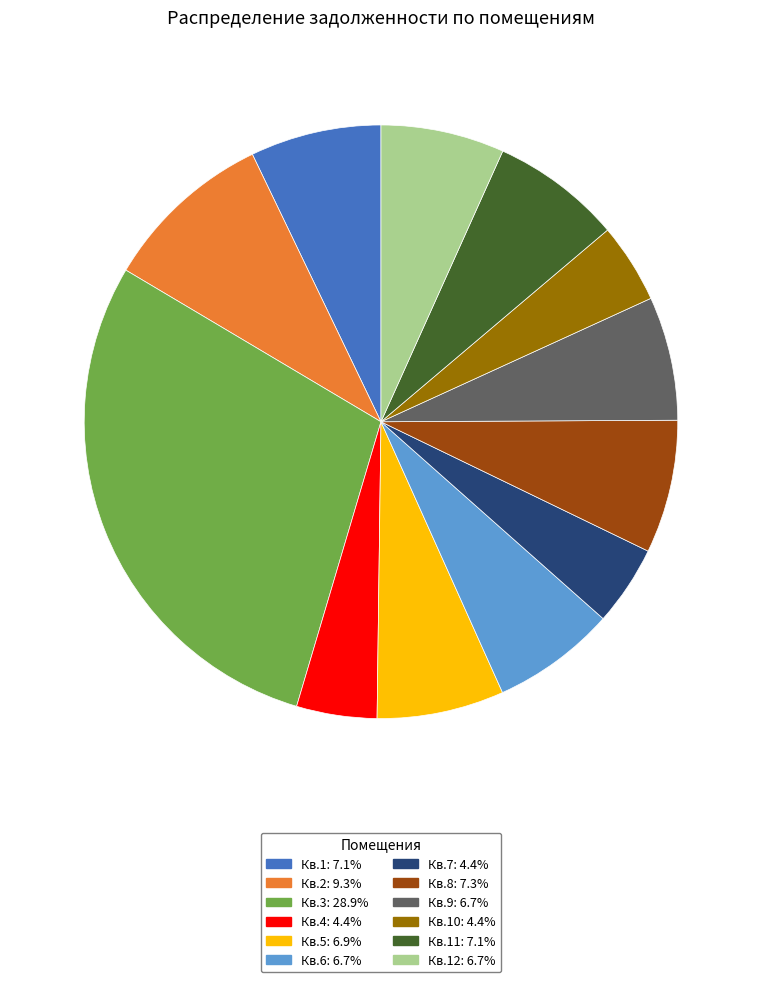

Is there a majority slice in this chart?

No